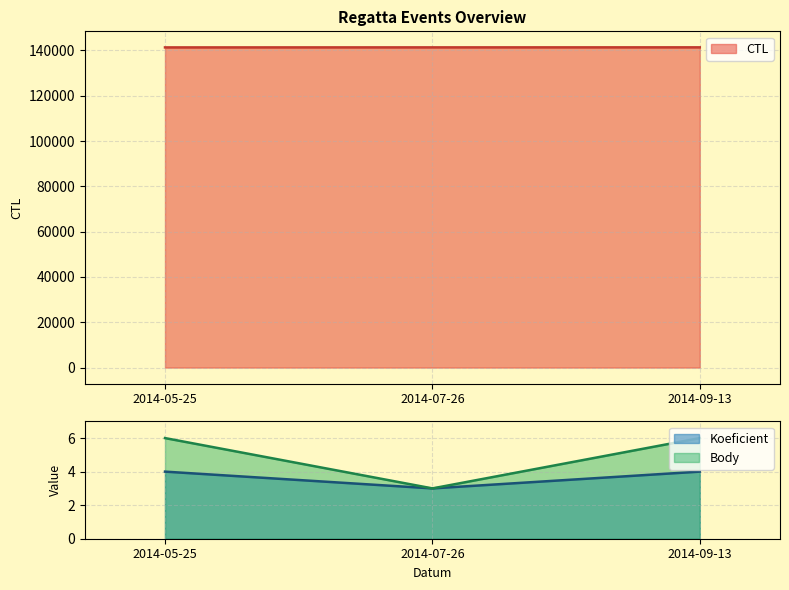

Reading right to left, list all the values displayed in this chart.

CTL: 2014-09-13=141340	2014-07-26=141326	2014-05-25=141313
Koeficient: 2014-09-13=4	2014-07-26=3	2014-05-25=4
Body: 2014-09-13=6	2014-07-26=3	2014-05-25=6